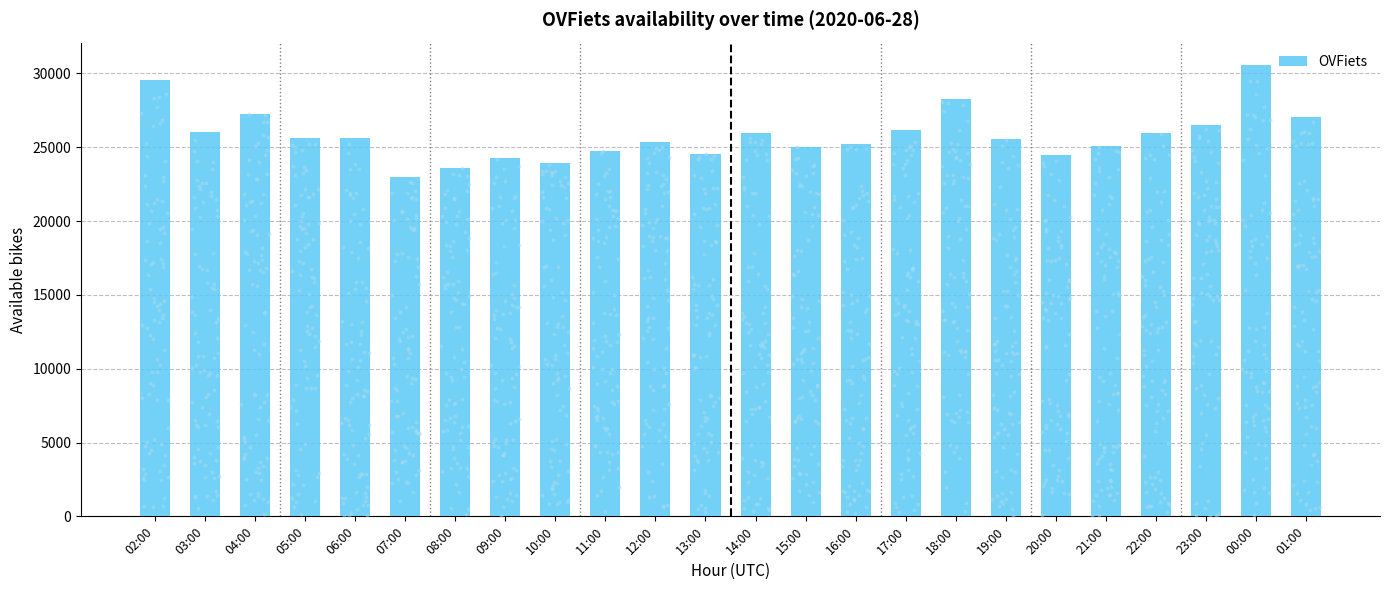

What is the change in value from 05:00 to 16:00?

-367